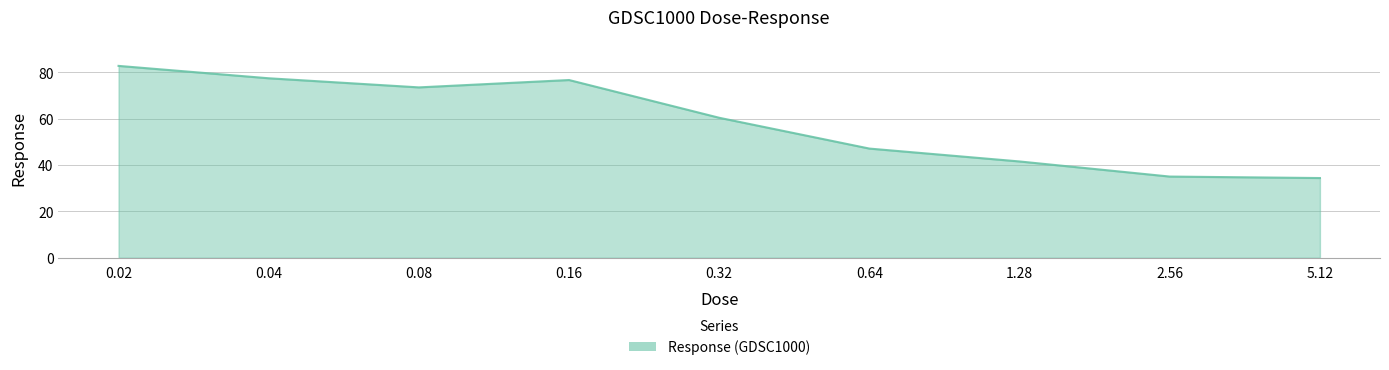

What is the difference between the maximum and minimum values?

48.4